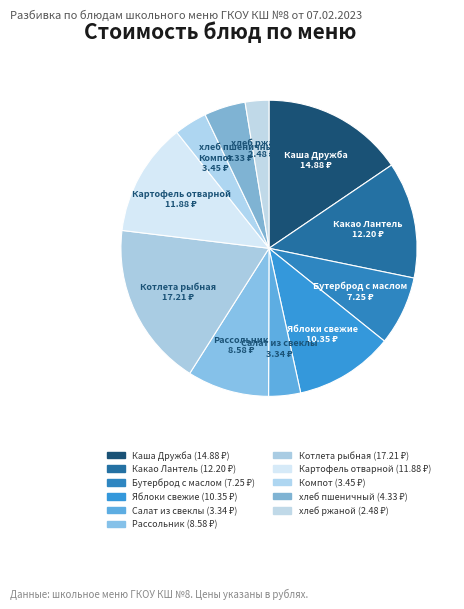

How many segments does this pie chart have?

11